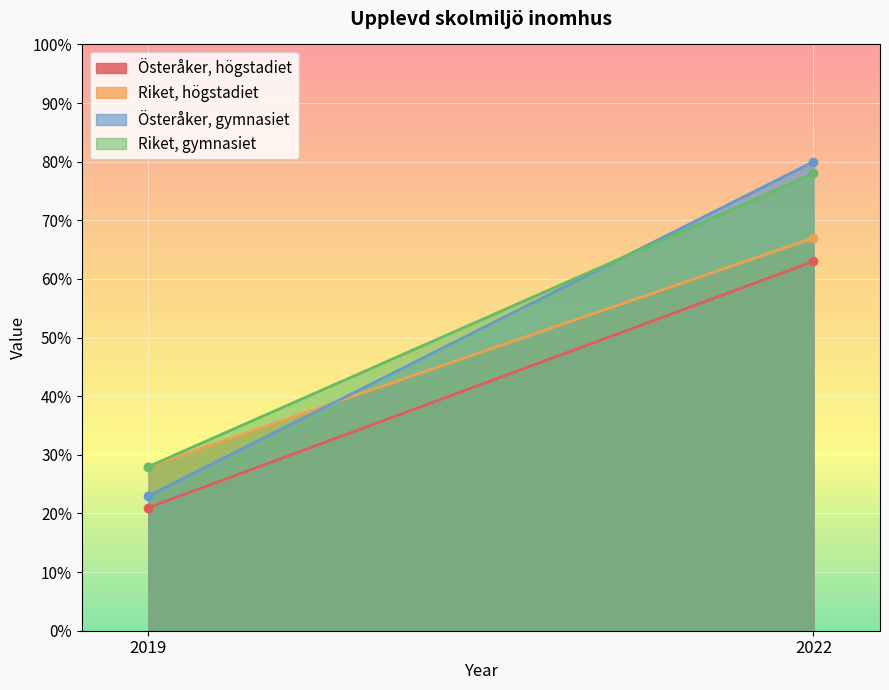

What is the minimum value for Österåker, högstadiet?

21